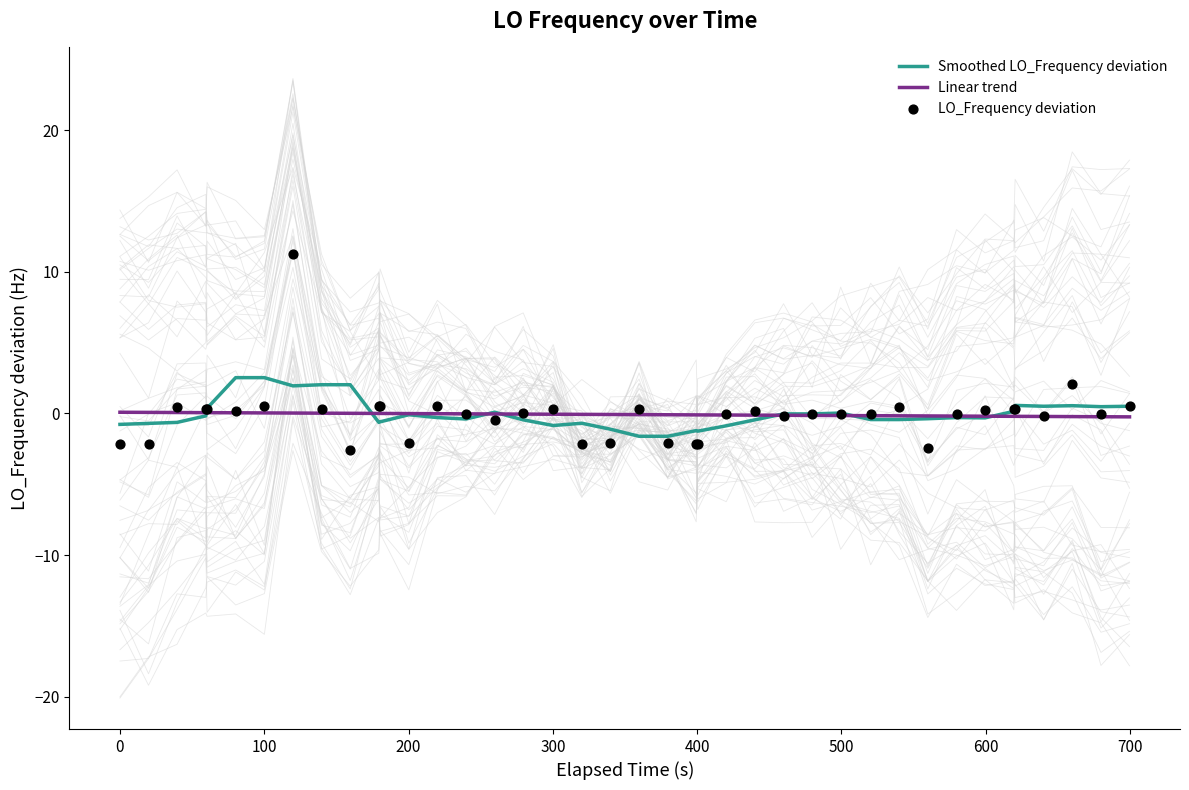

What are all the series names shown in the legend?

Smoothed LO_Frequency deviation, Linear trend, LO_Frequency deviation